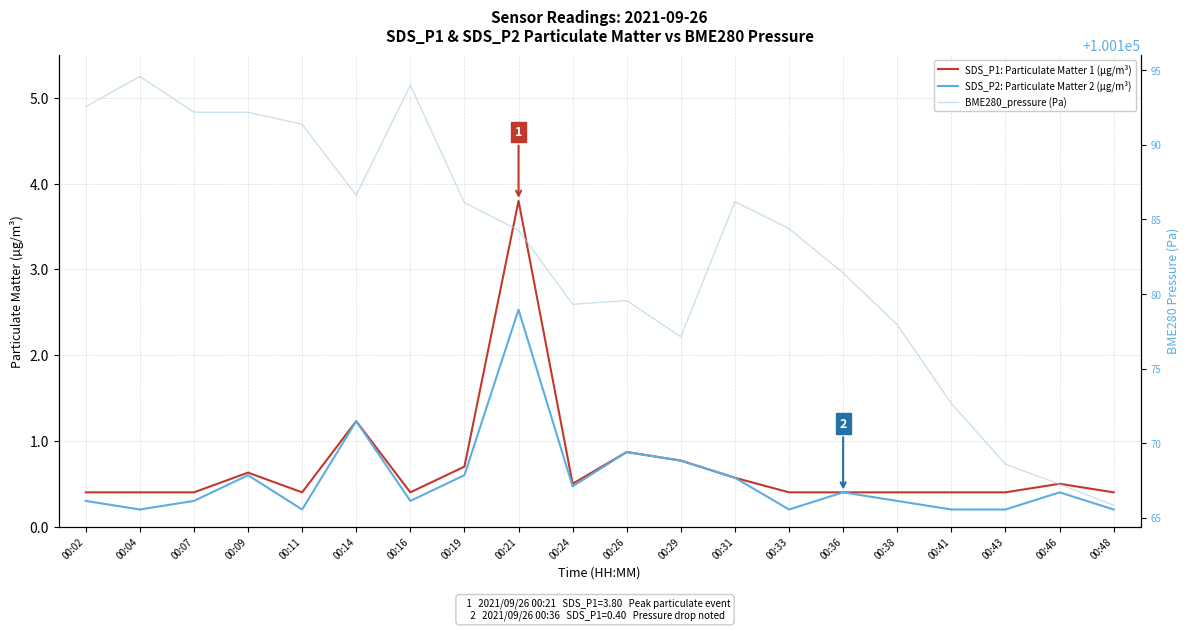

Is this an area chart (filled region under the line)?

No